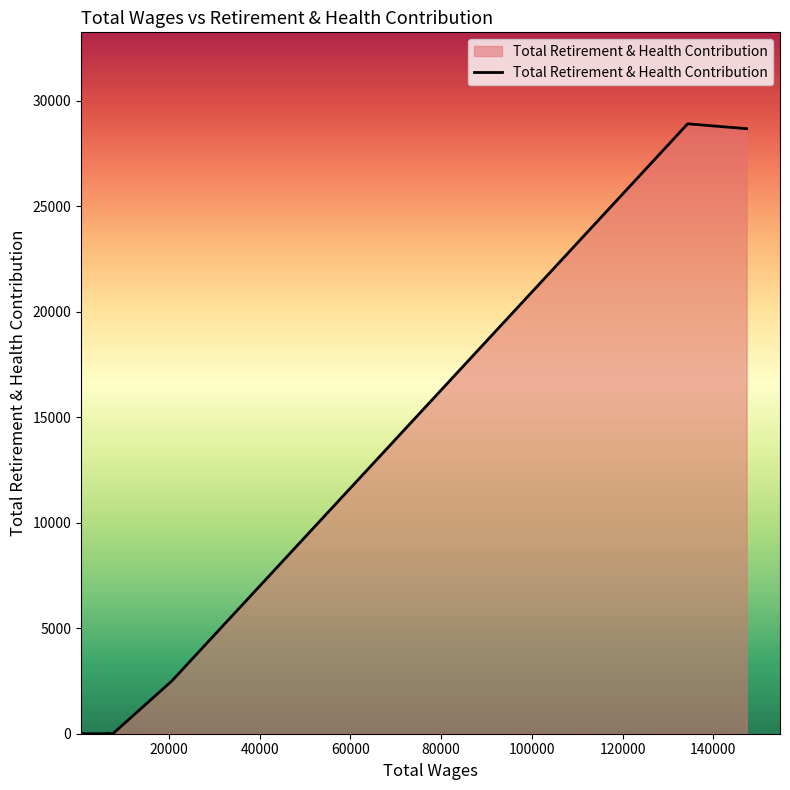

Does the chart have visible grid lines?

No